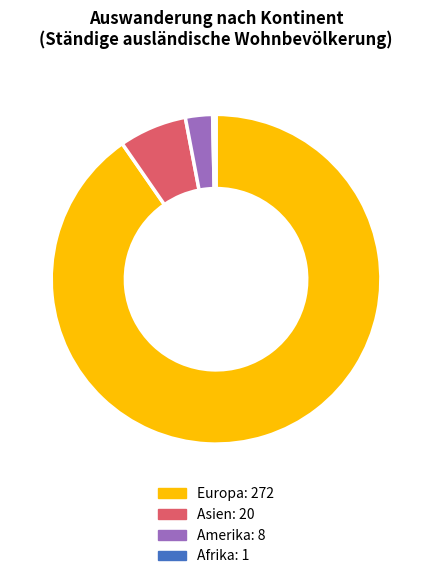

Is there any slice that represents more than half of the pie?

Yes